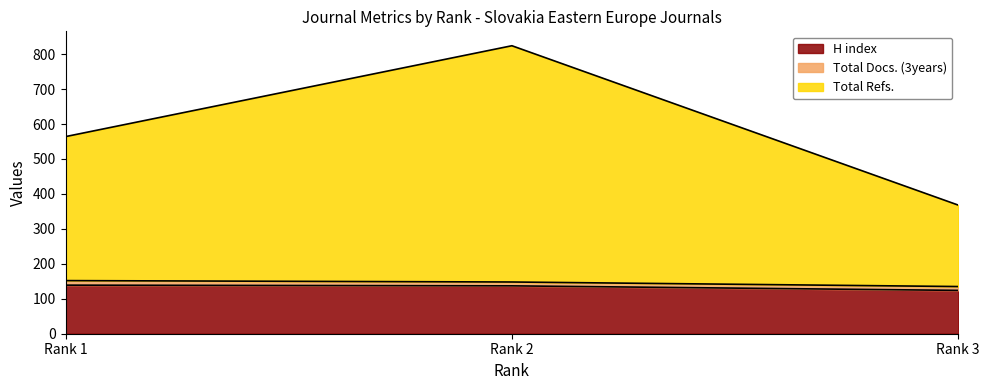

Which series has the largest total across all categories?

Total Refs.